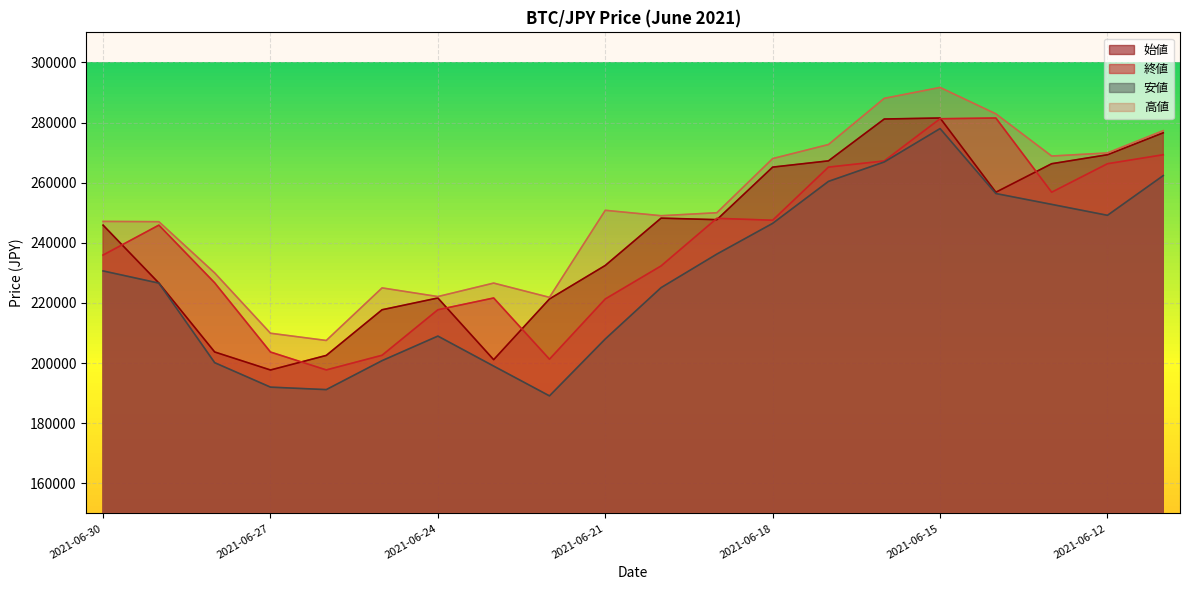

The value of 終値 at 2021-06-16 is 267234. True or false?

True